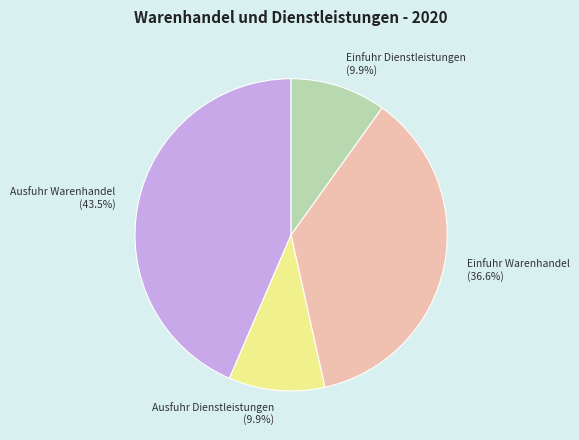

Combined, do Einfuhr Warenhandel and Ausfuhr Dienstleistungen account for over 50%?

No